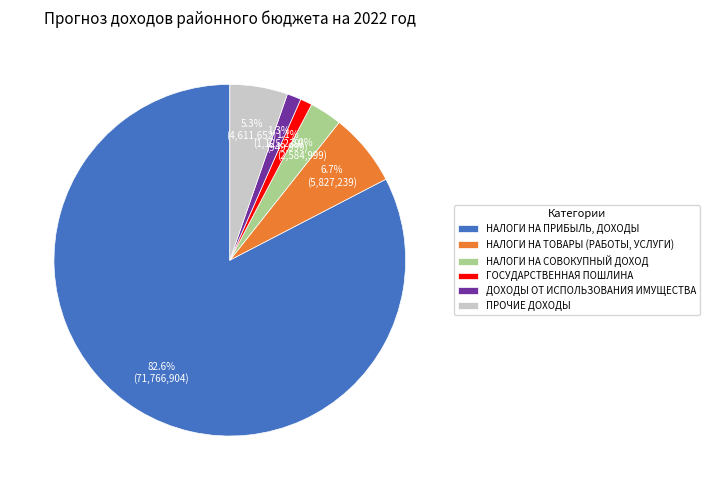

What is the total percentage of НАЛОГИ НА ПРИБЫЛЬ, ДОХОДЫ and ГОСУДАРСТВЕННАЯ ПОШЛИНА?

83.7%